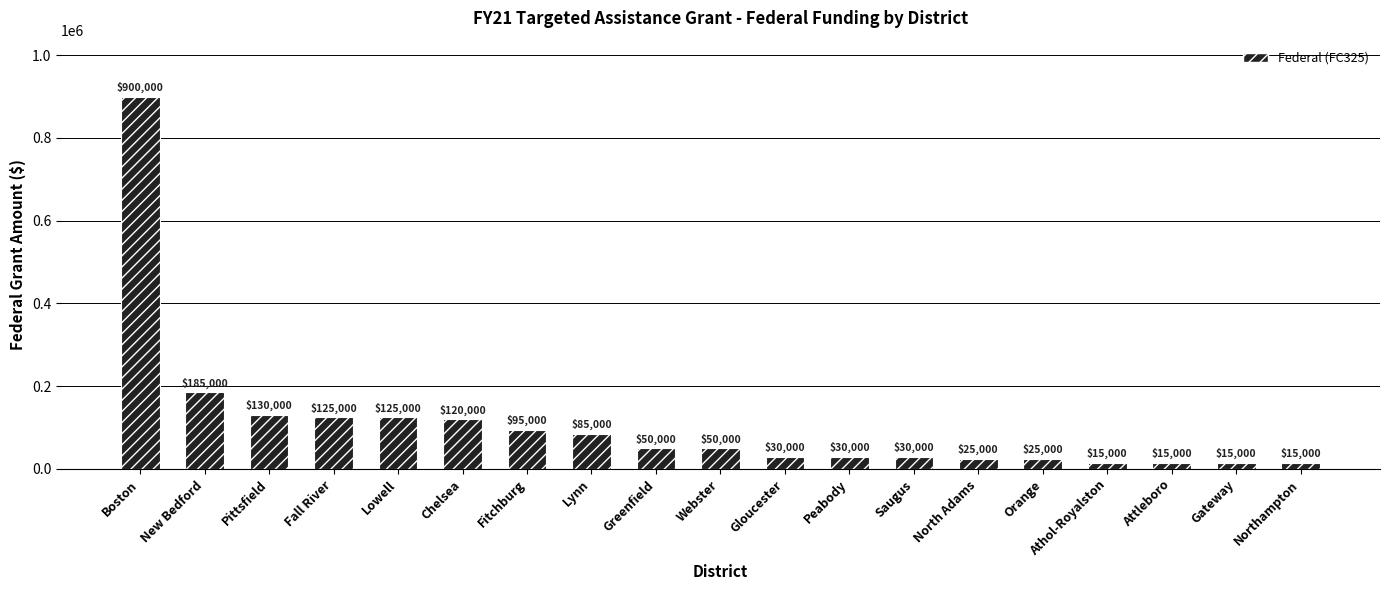

What is the average value?

108684